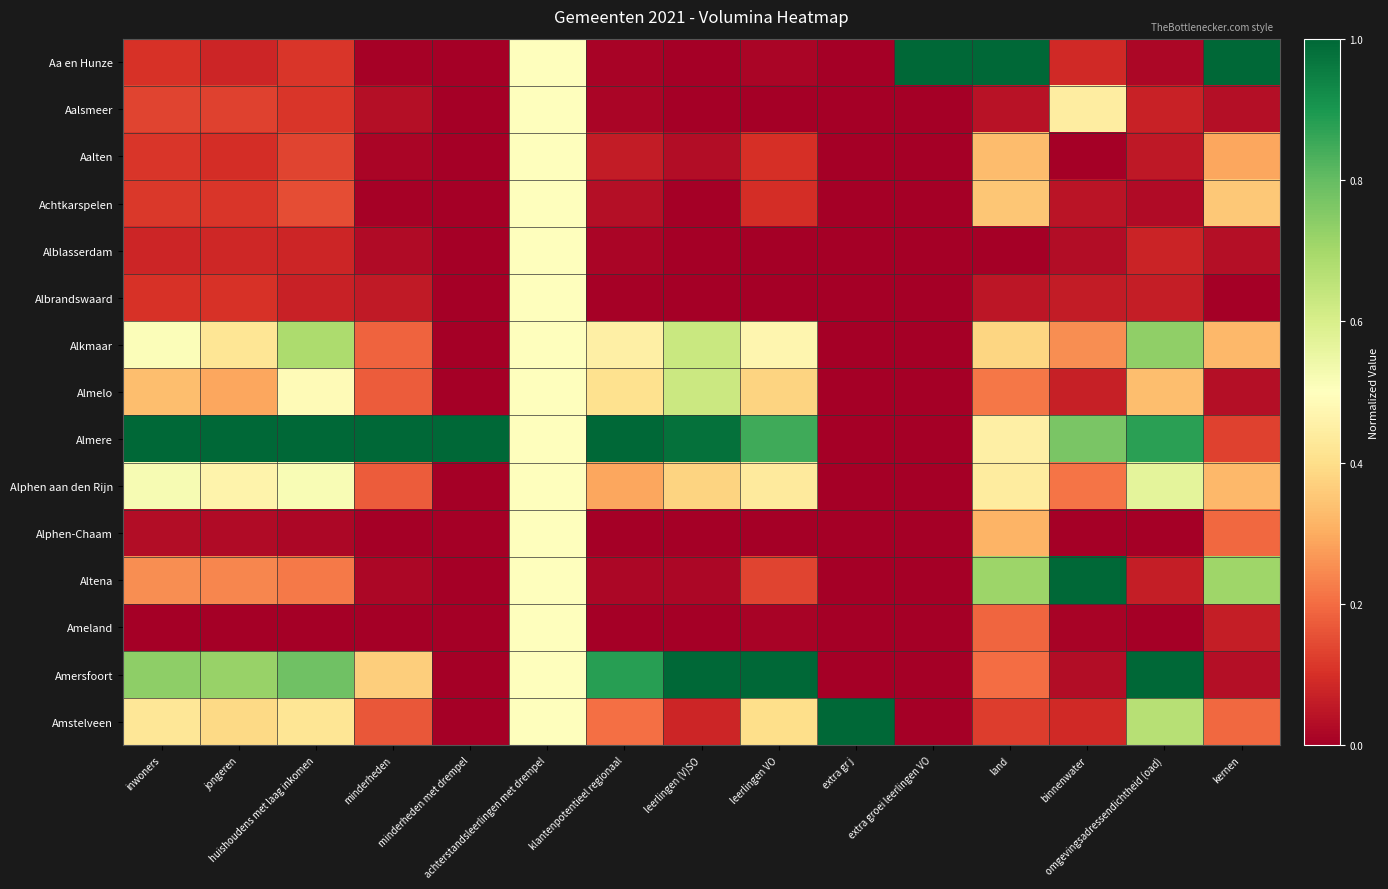

Which series has the largest total across all categories?

Almere